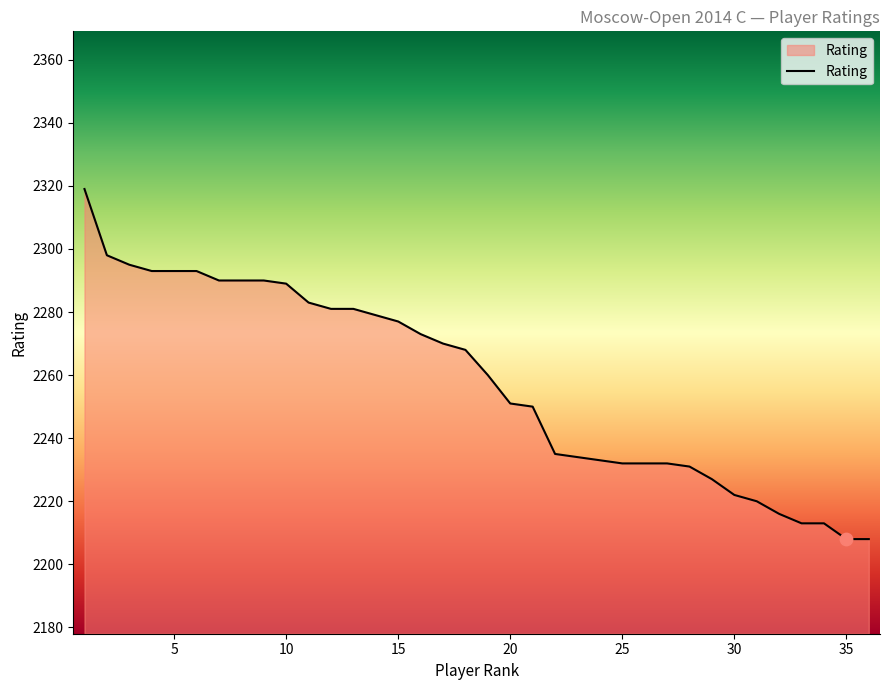

What is the greatest value displayed?

2319